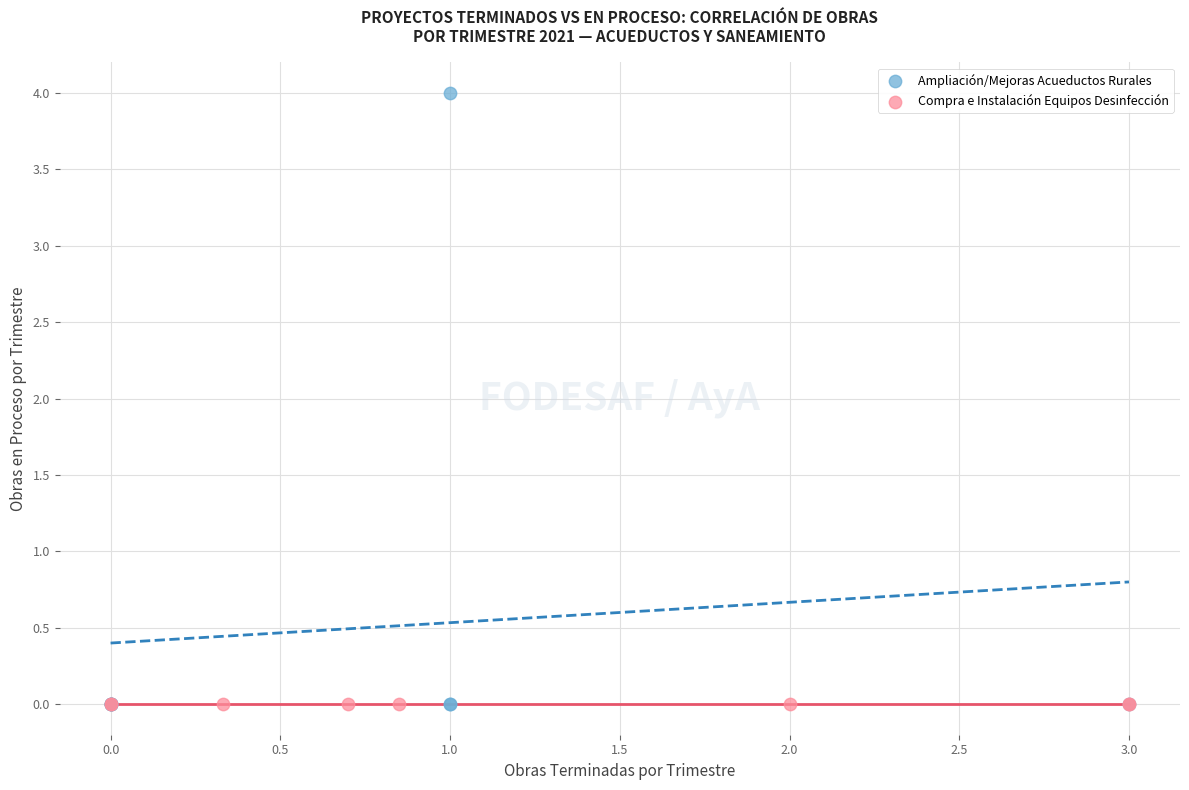

What are all the series names shown in the legend?

Ampliación/Mejoras Acueductos Rurales, Compra e Instalación Equipos Desinfección